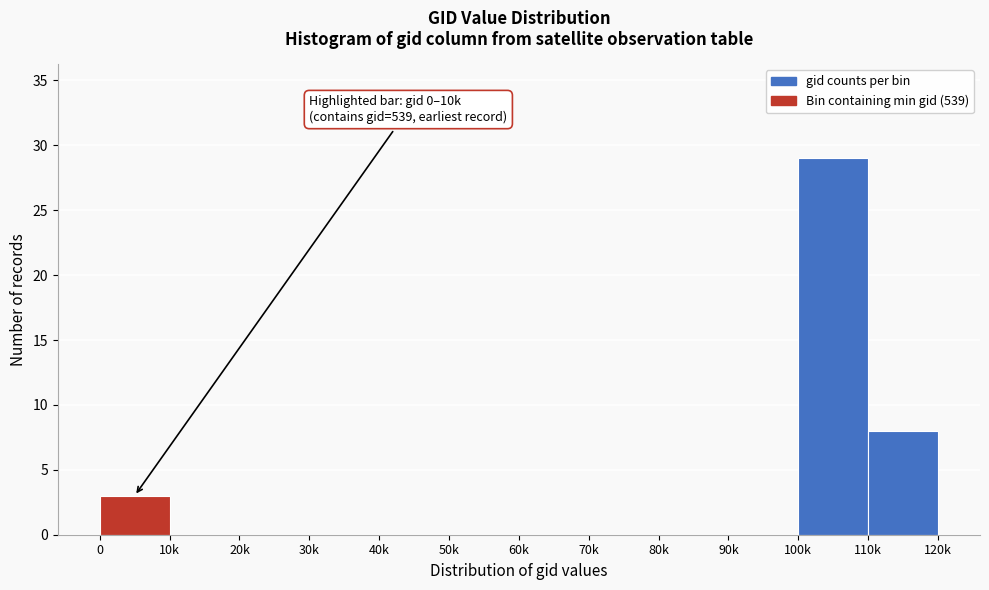

Reading left to right, what are all the values shown in this chart?

0=3	10k=0	20k=0	30k=0	40k=0	50k=0	60k=0	70k=0	80k=0	90k=0	100k=29	110k=8